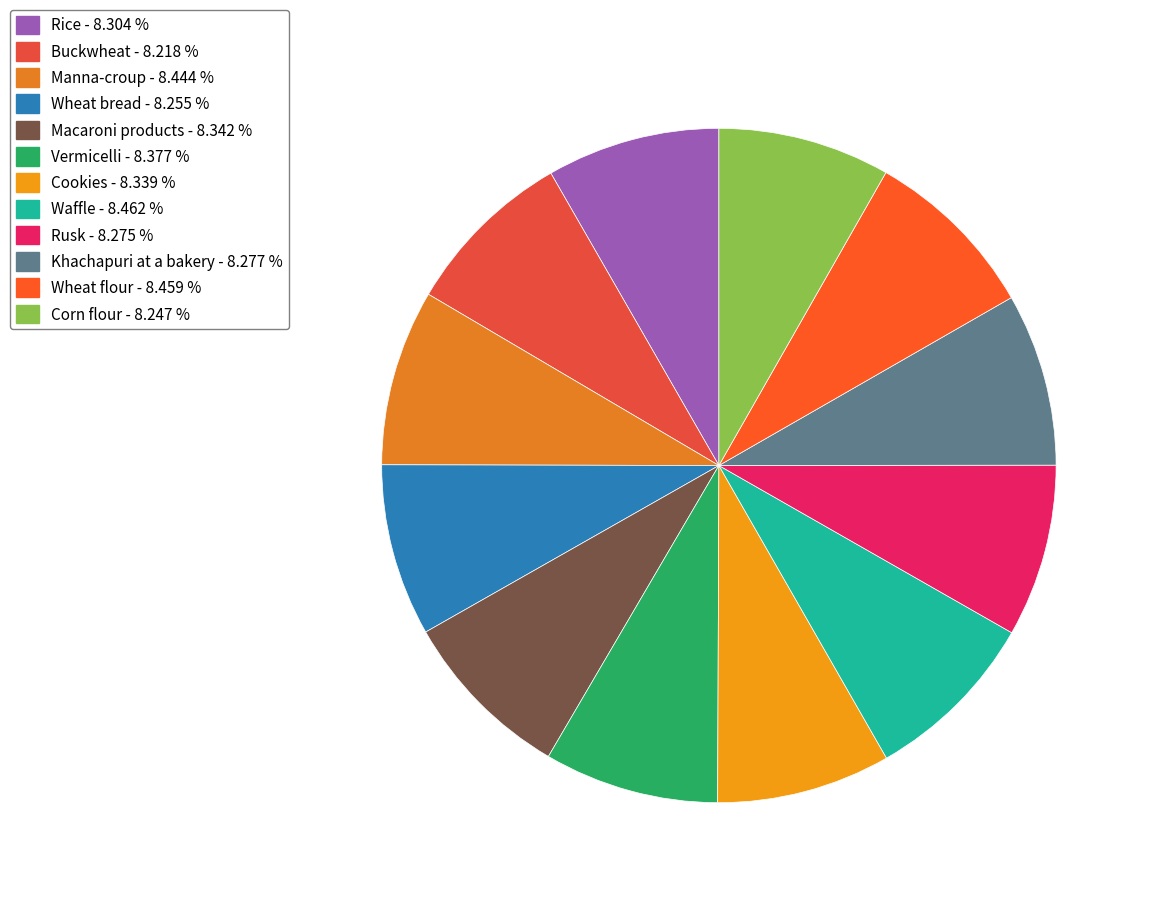

Count the number of slices in the pie.

12